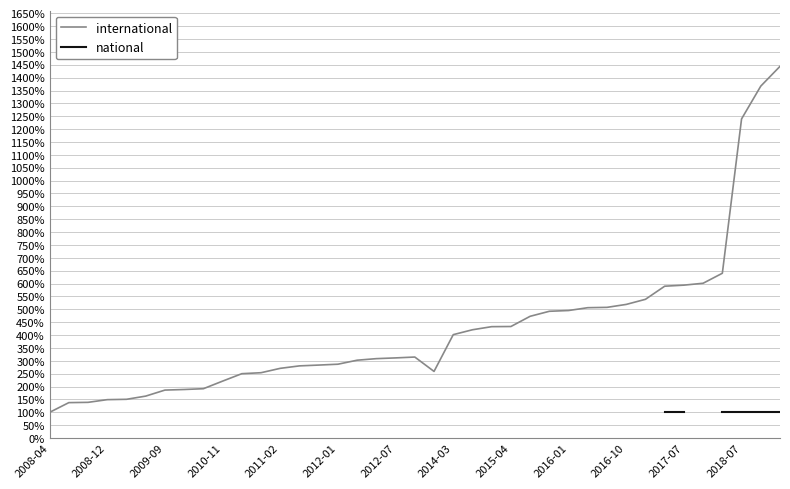

What is the lowest value of the international series?

100.0